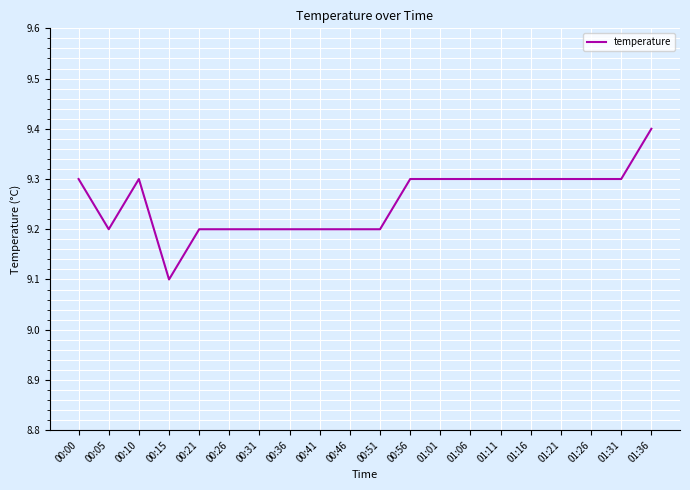

What is the change in value from 00:46 to 01:21?

+0.1